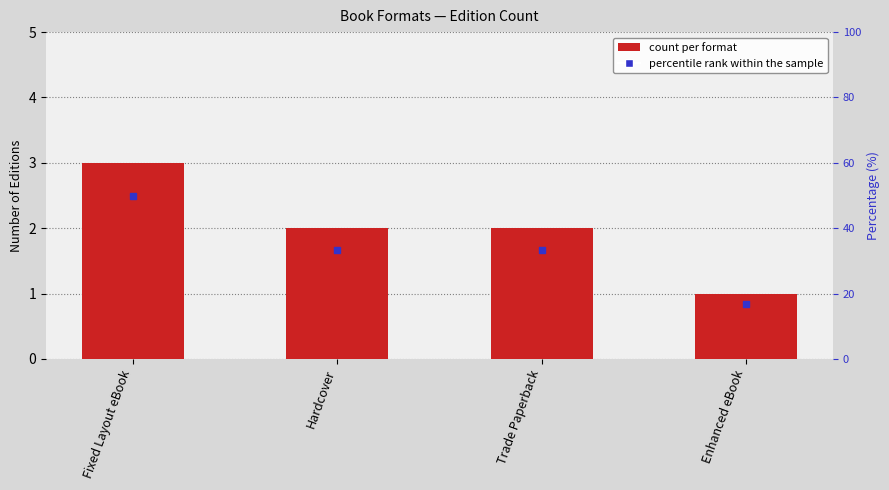

Reading left to right, list all the values displayed in this chart.

3	2	2	1